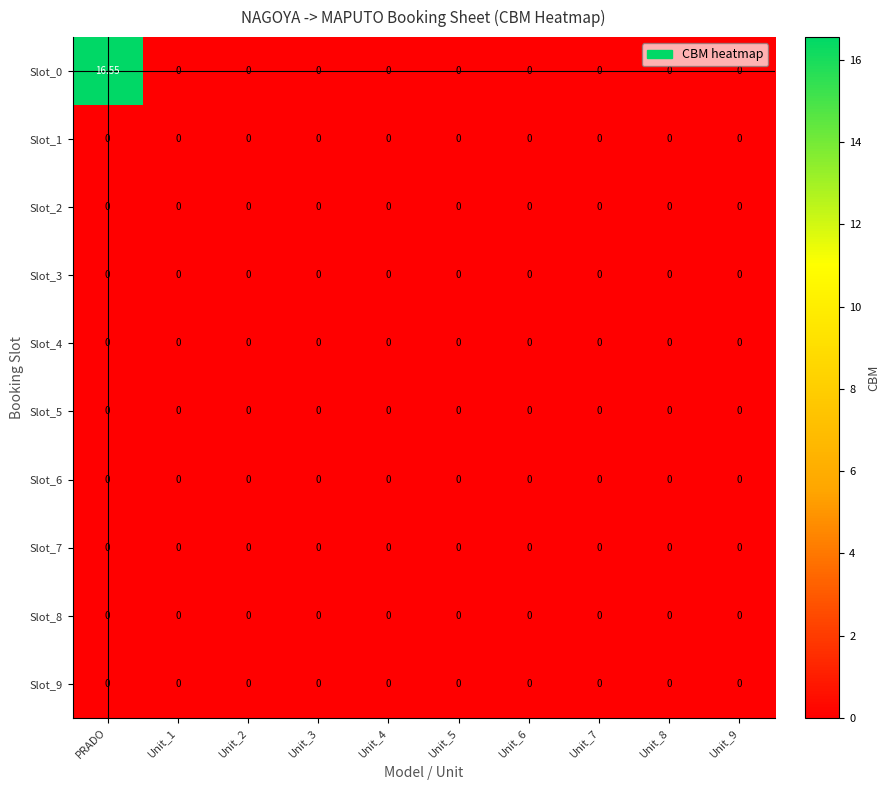

At which category is the sum across all series the highest?

PRADO